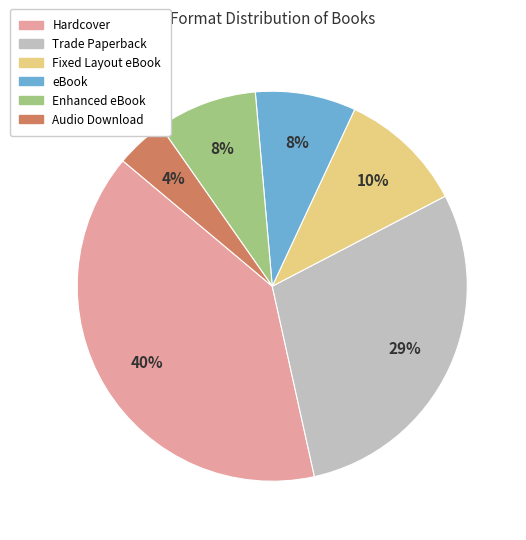

Which category has the smallest portion of the pie?

Audio Download